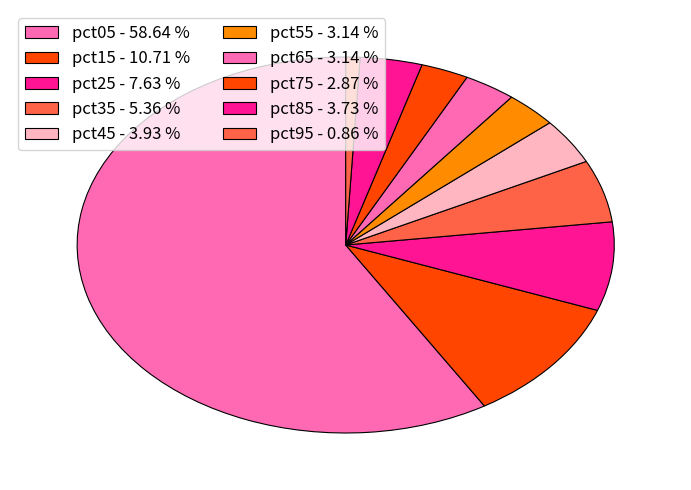

Combined, what portion of the pie is pct15 and pct05?

69.3%